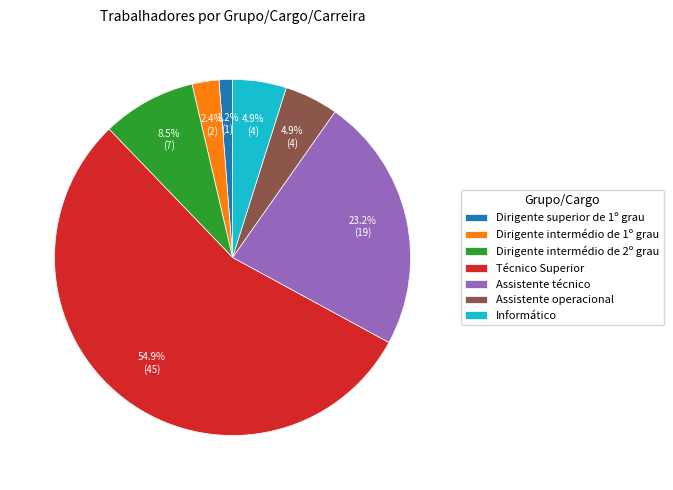

Is the sum of Assistente técnico and Técnico Superior greater than half?

Yes